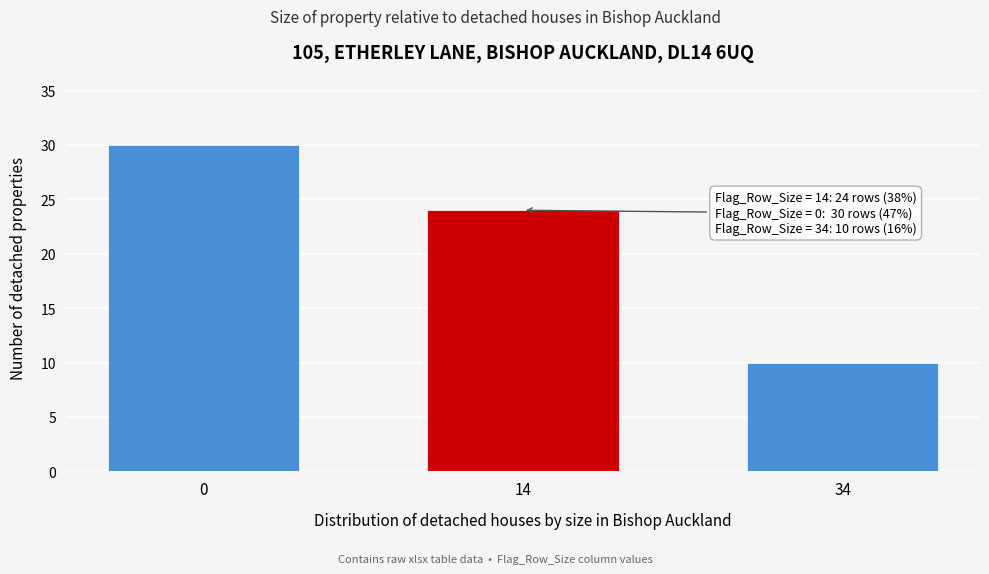

Reading right to left, extract all data points from this chart.

10	24	30